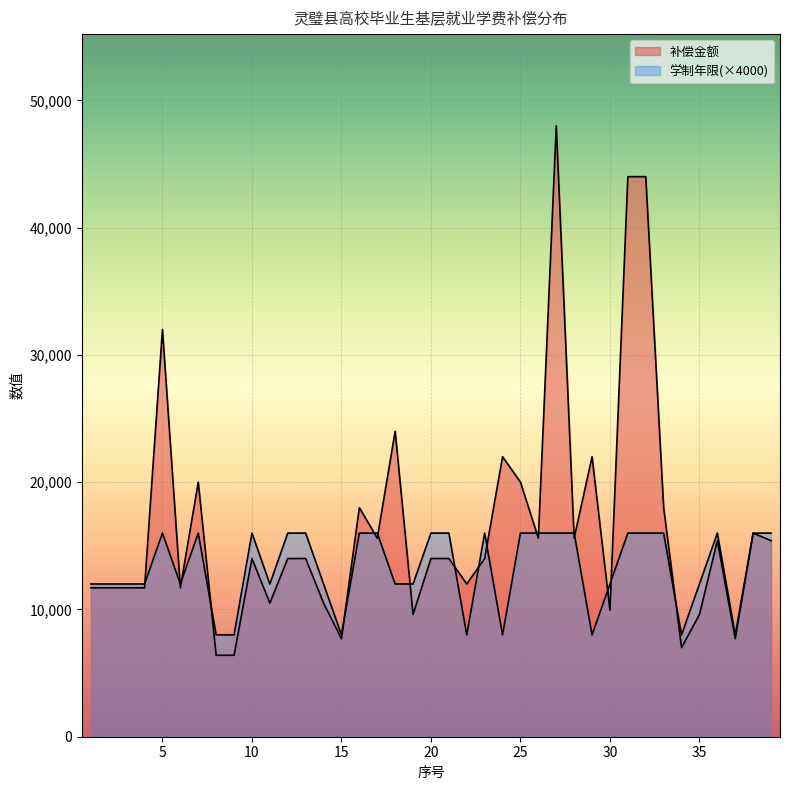

What is the spread (max minus min) of values at 12?

2000